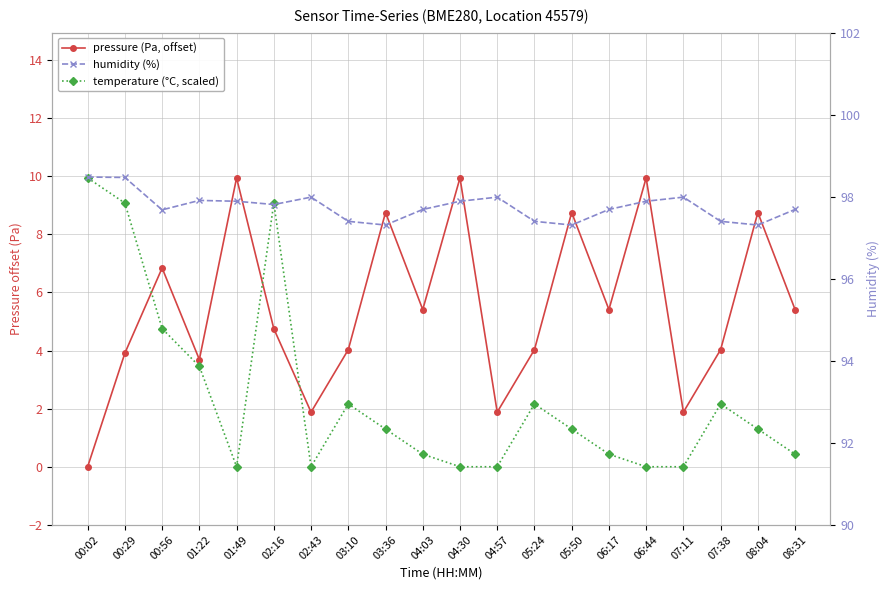

What position from the left is 00:02?

1